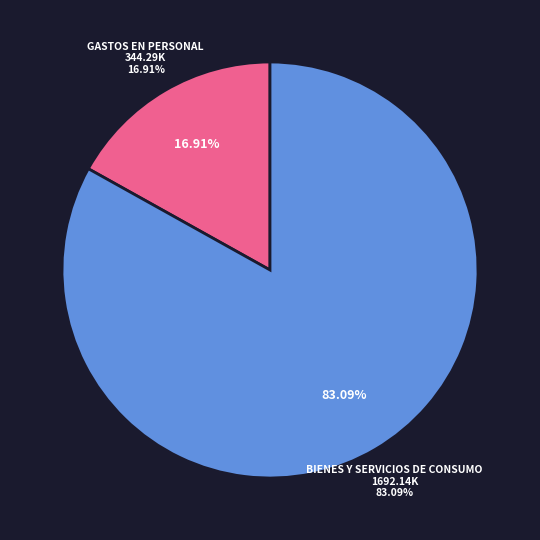

Is it true that GASTOS EN PERSONAL is 31% of the pie?

False